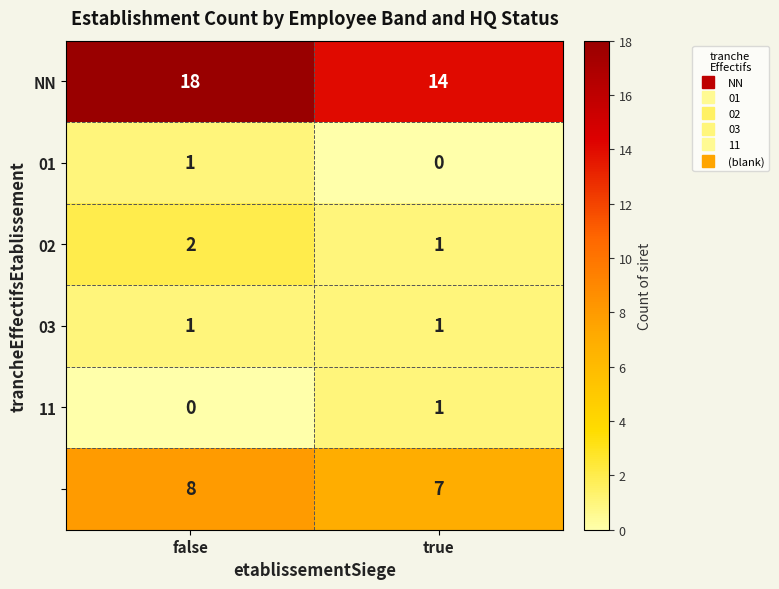

What is the spread (max minus min) of values at true?

14